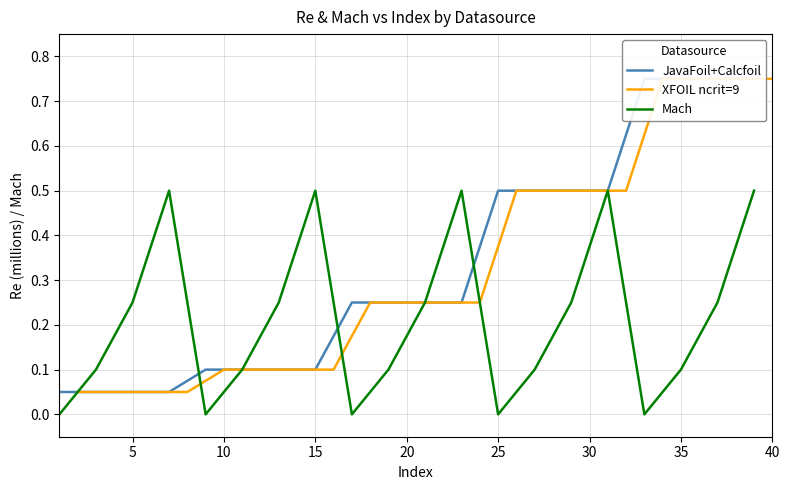

How many series are shown in this chart?

3